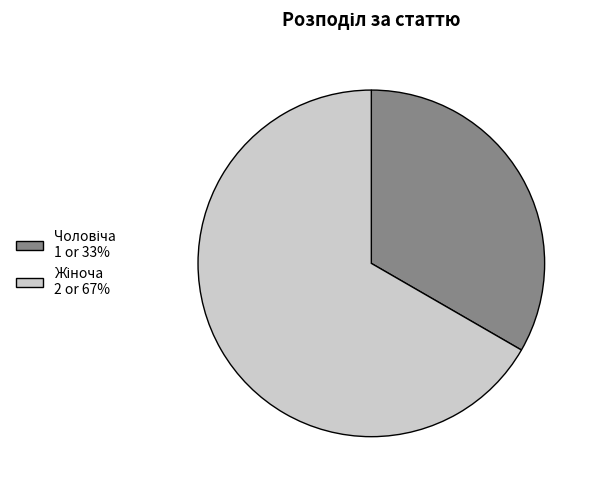

Is there any slice that represents more than half of the pie?

Yes